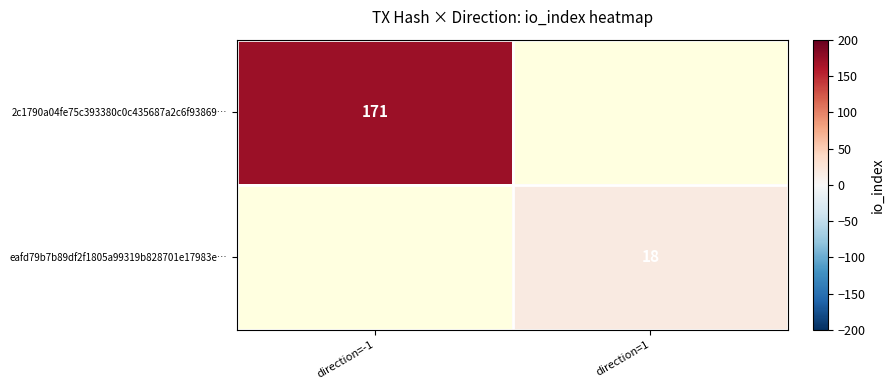

The eafd79b7b89df2f1805a99319b828701e17983e… series shows 18 at direction=1. True or false?

True